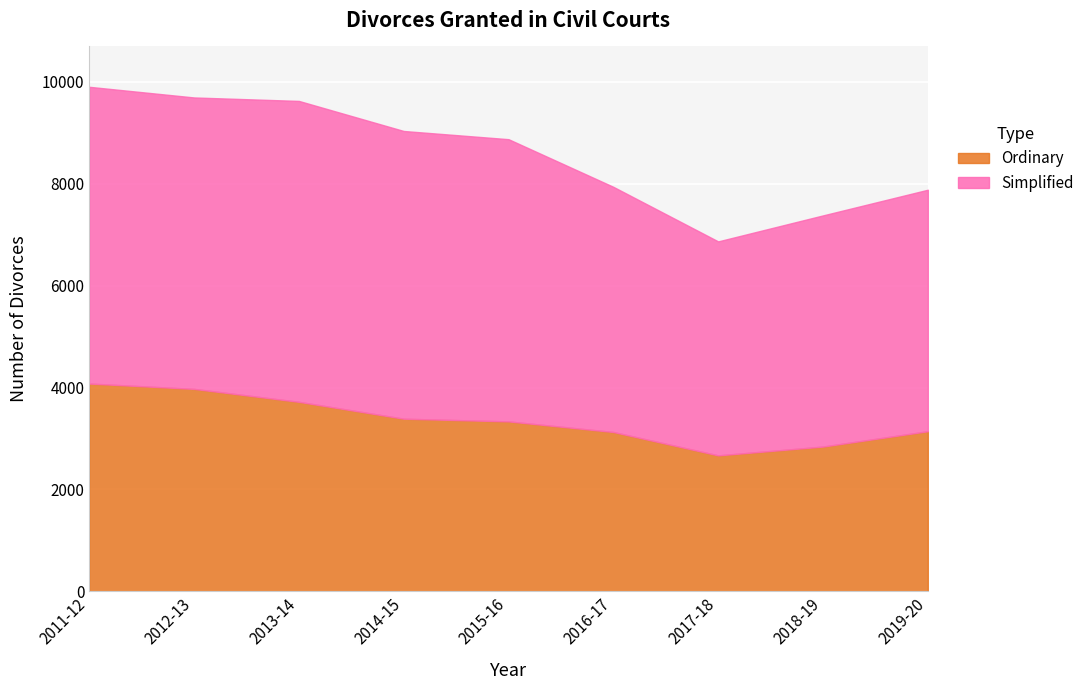

Rank the categories by Ordinary value from highest to lowest.

2011-12, 2012-13, 2013-14, 2014-15, 2015-16, 2019-20, 2016-17, 2018-19, 2017-18